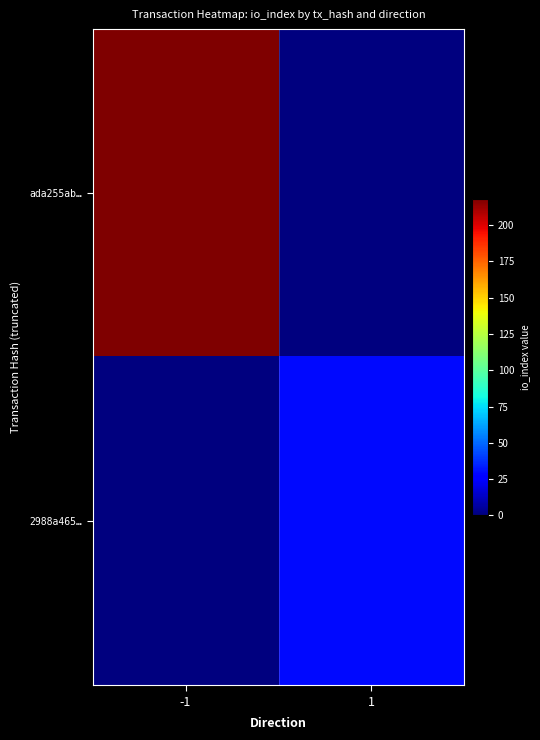

List the series in order of their overall mean, lowest first.

2988a465…, ada255ab…